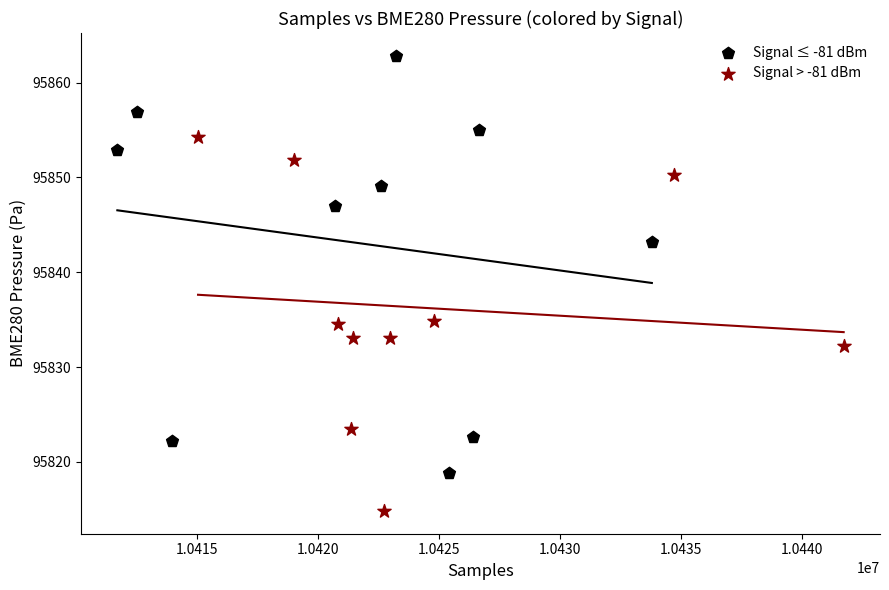

Which series contains the highest Y value?

Signal ≤ -81 dBm